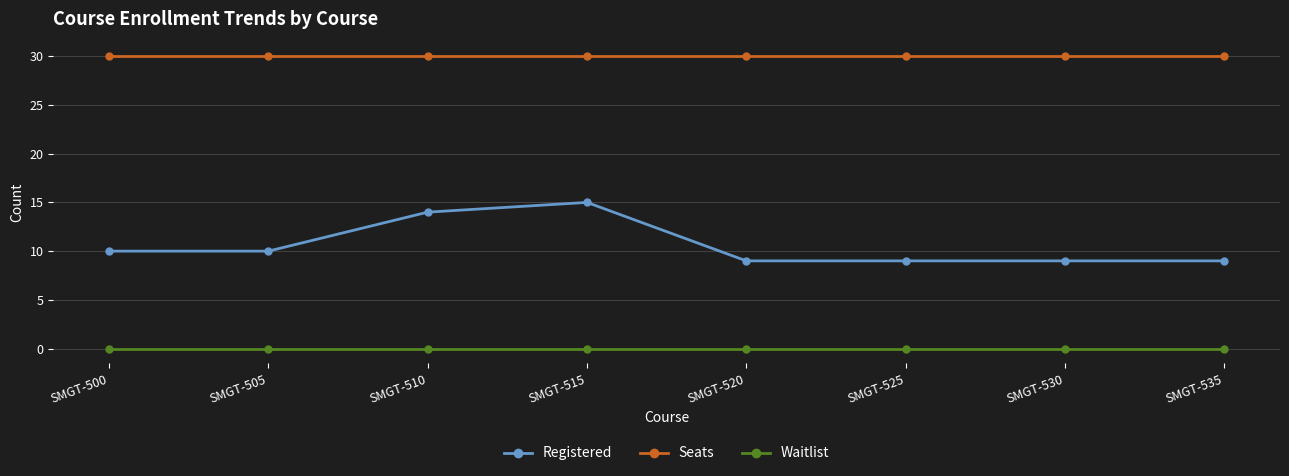

What is the highest value of the Registered series?

15